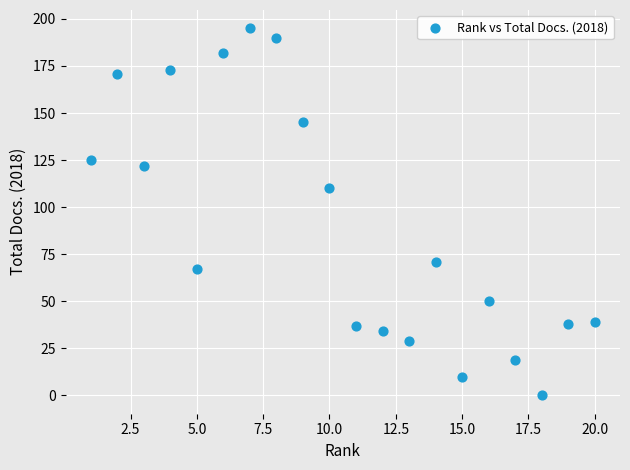

What Y value in the scatter plot is closest to 97?

110